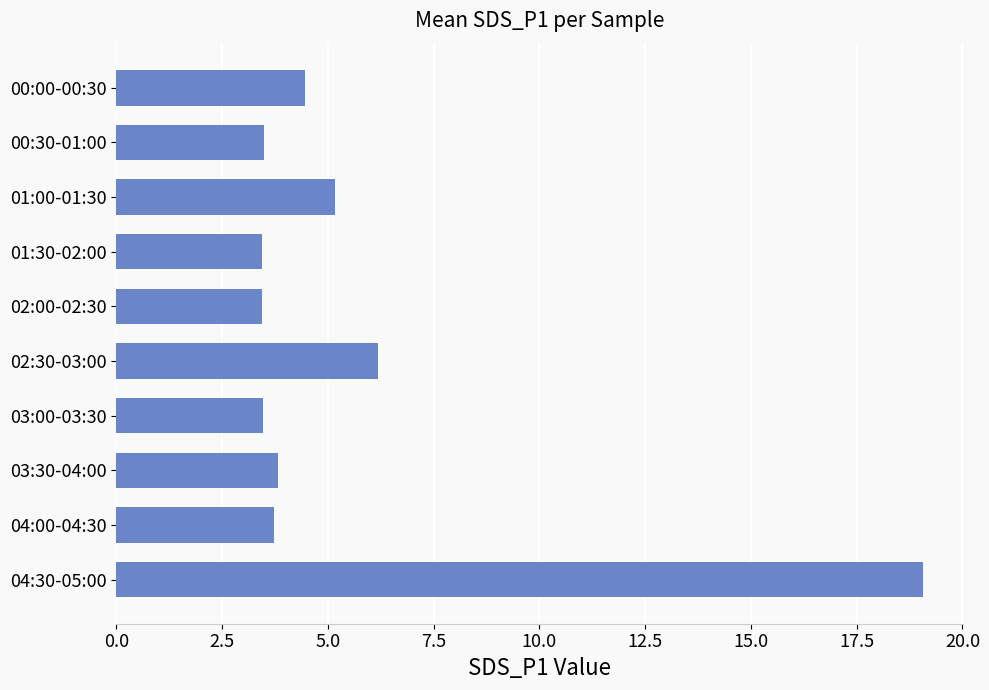

What is the minimum value shown in the chart?

3.4